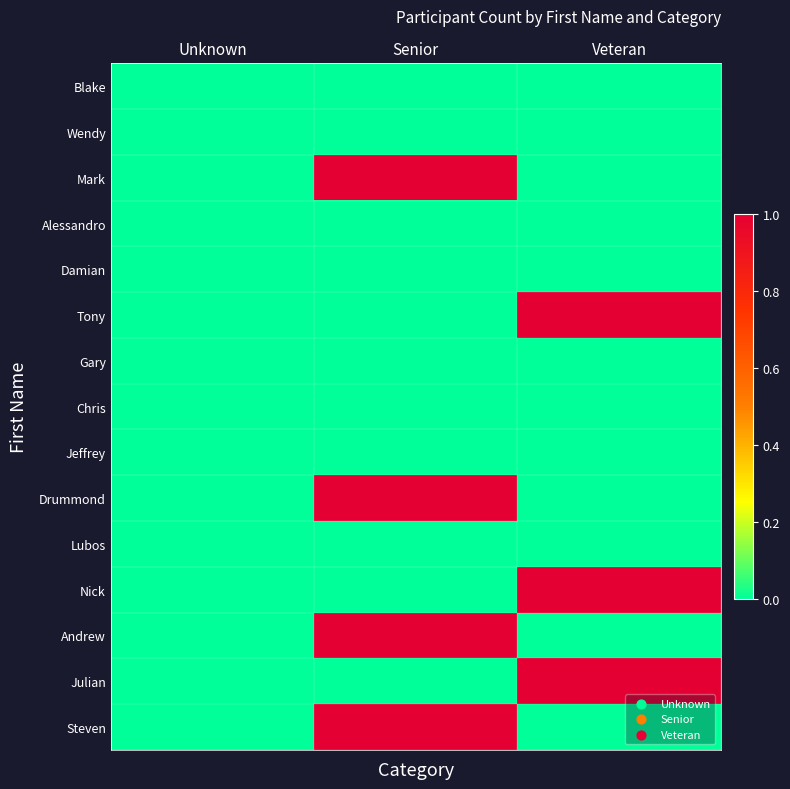

Which has a higher value, Unknown or Senior?

Unknown